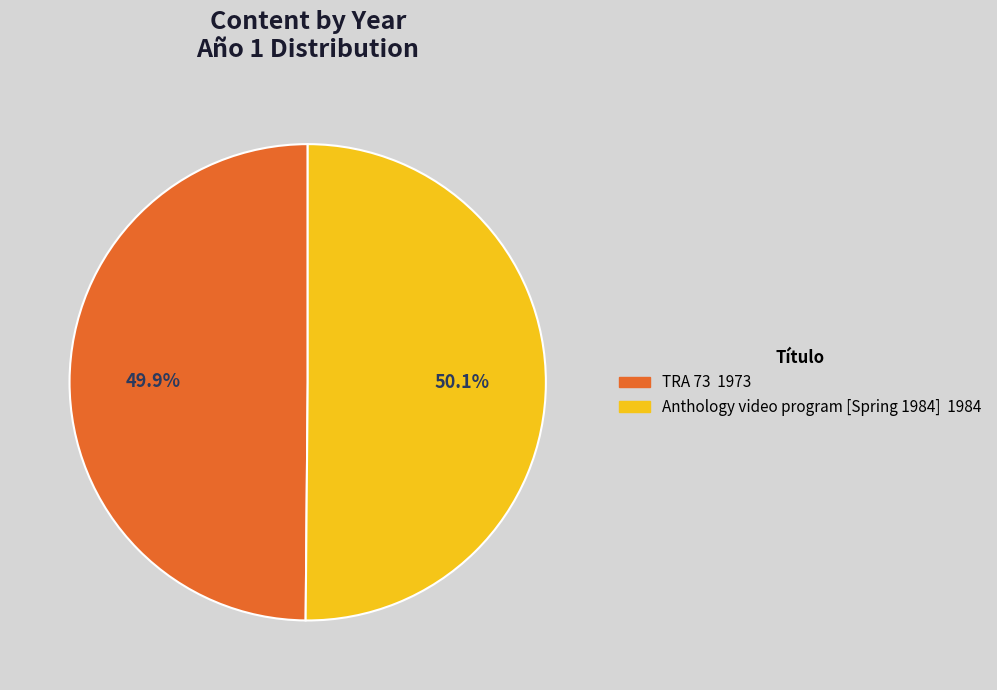

Approximately how many times larger is the value at Anthology video program [Spring 1984] compared to TRA 73?

1.0